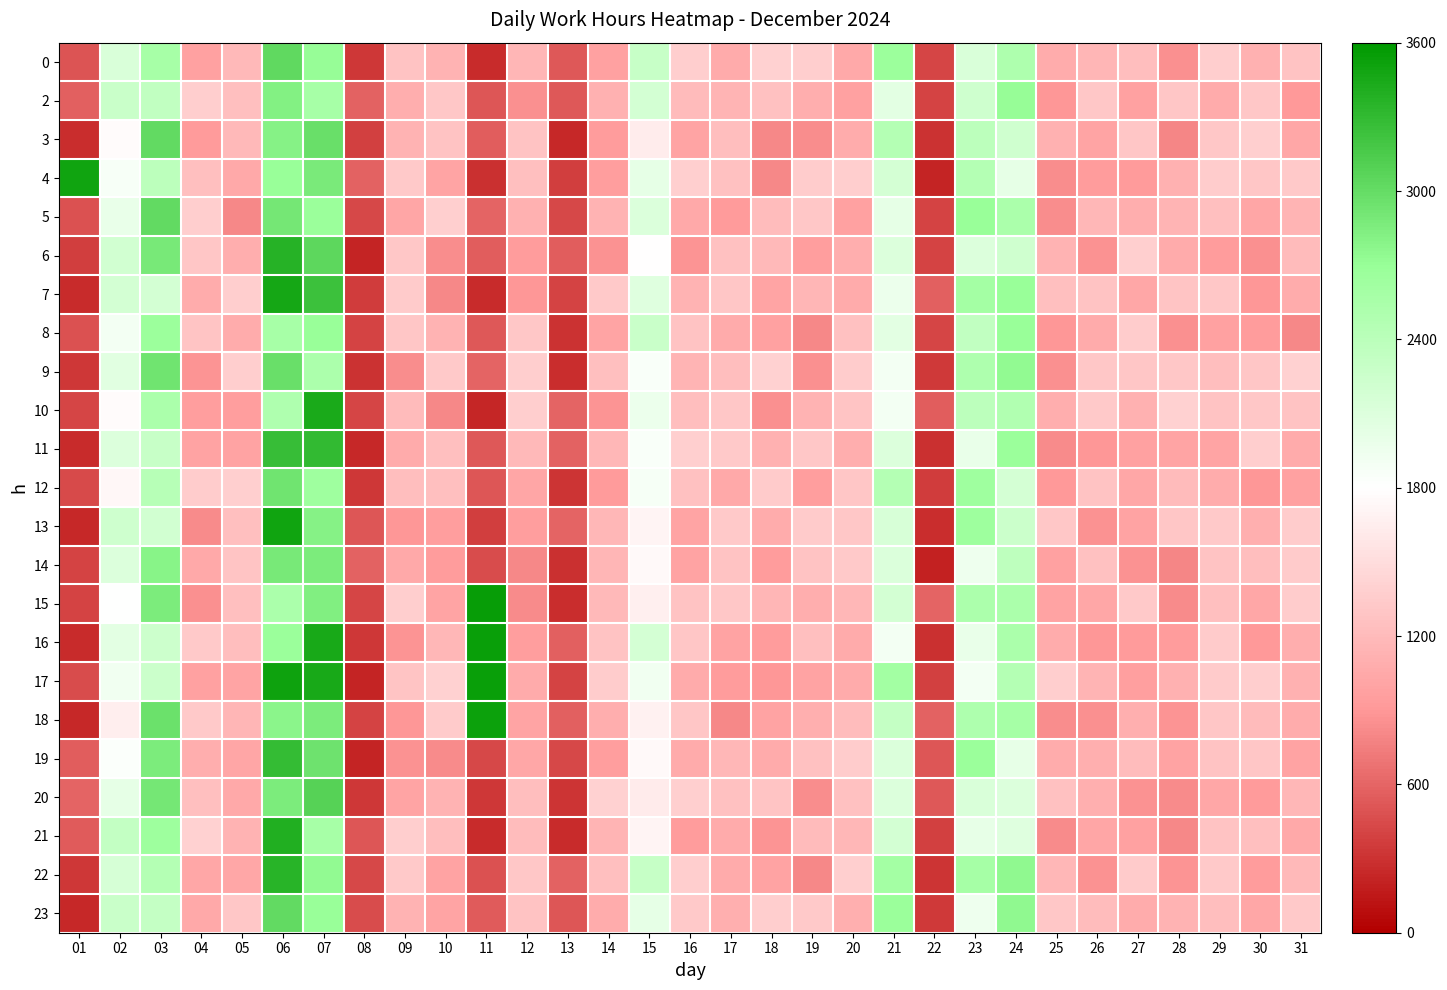

Which label corresponds to the smallest value in the chart?

22